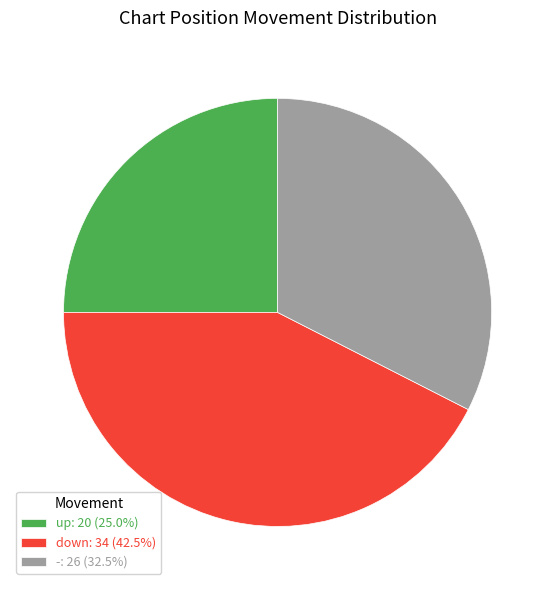

Is the sum of -: 26 (32.5%) and down: 34 (42.5%) greater than half?

Yes